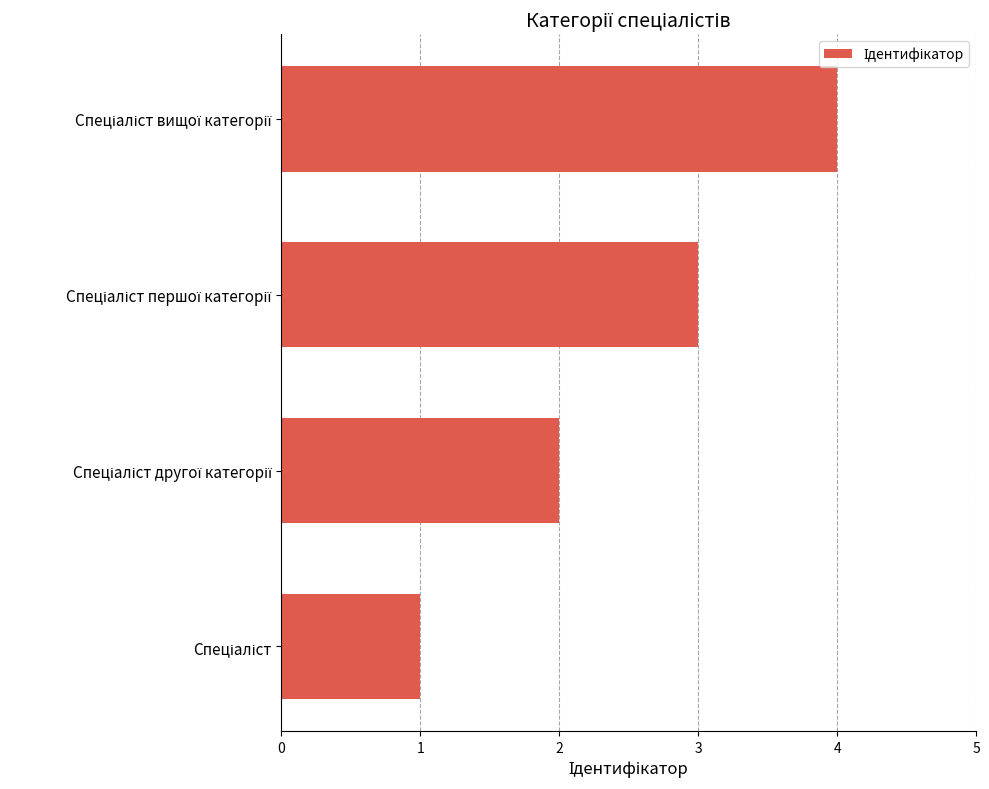

Does the chart contain stacked bars?

No